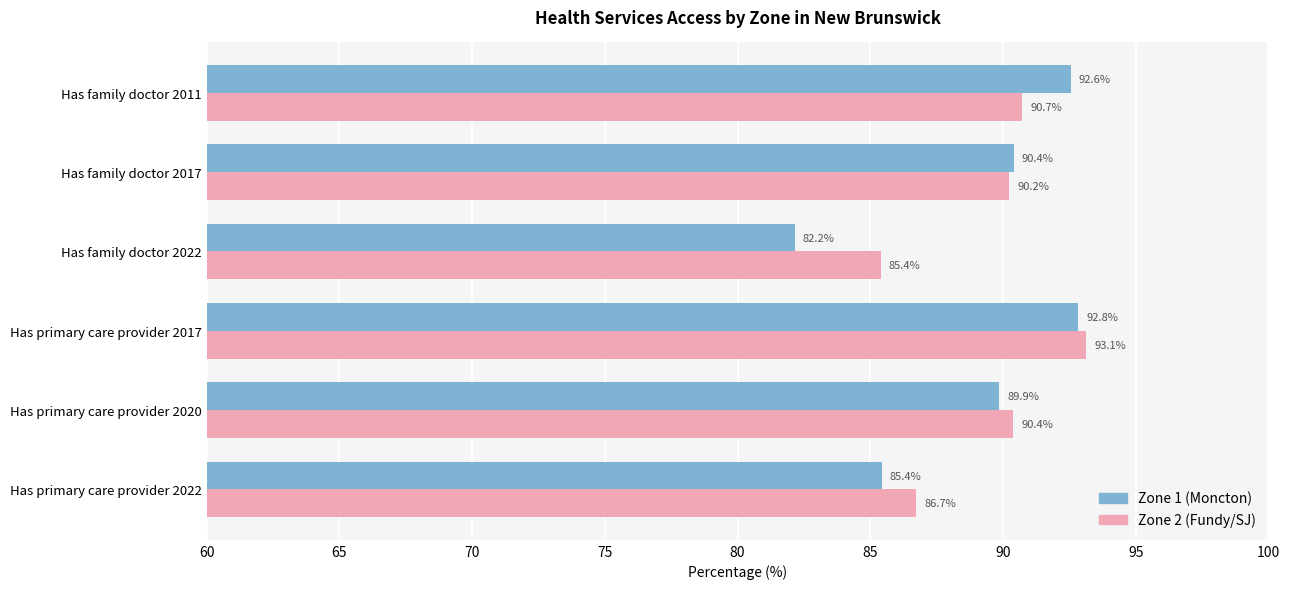

What are all the series names shown in the legend?

Zone 1 (Moncton), Zone 2 (Fundy/SJ)